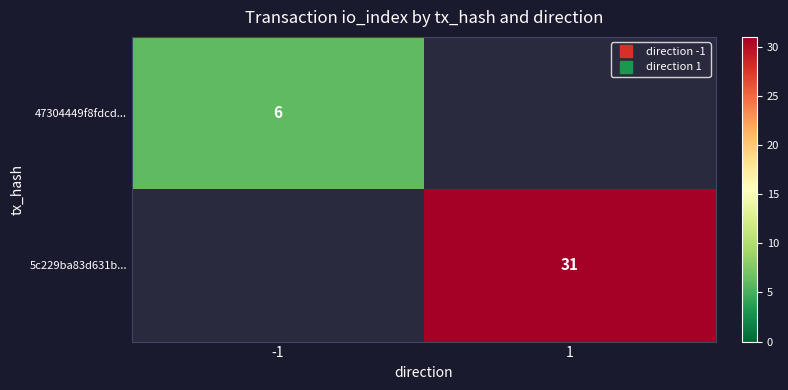

Which category has the lowest value across all series?

-1